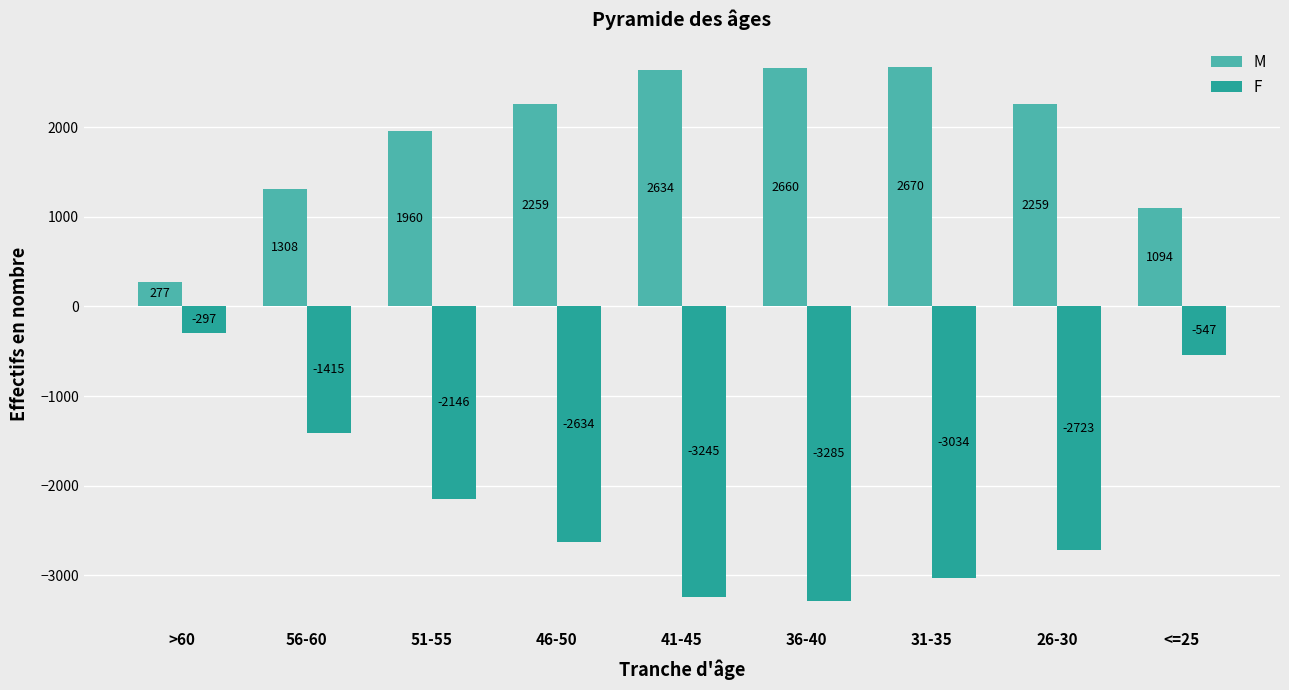

Is it true that M equals 1308 at 56-60?

True